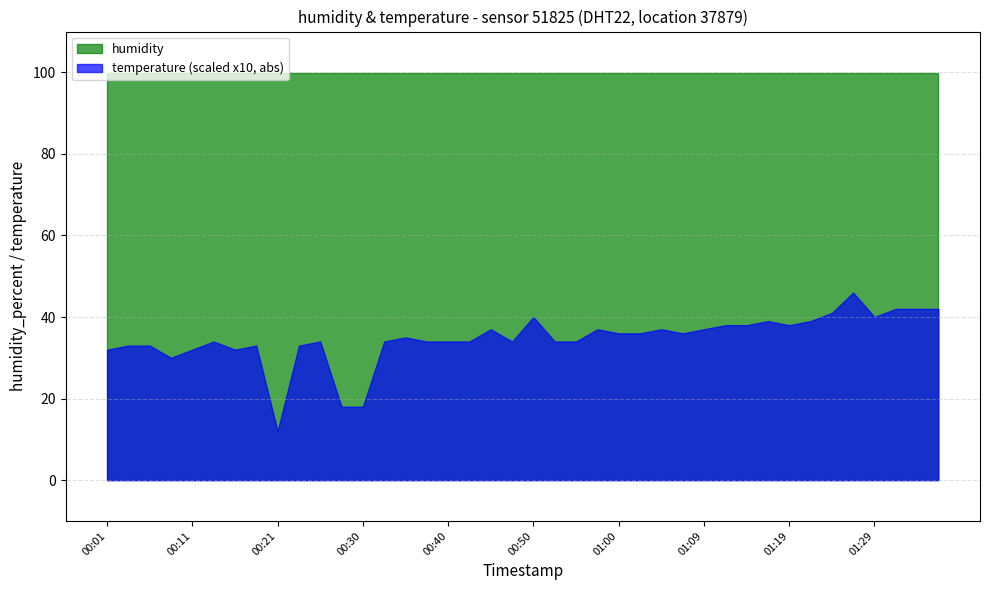

What is the difference between the maximum and minimum values in the temperature (scaled x10, abs) series?

34.0